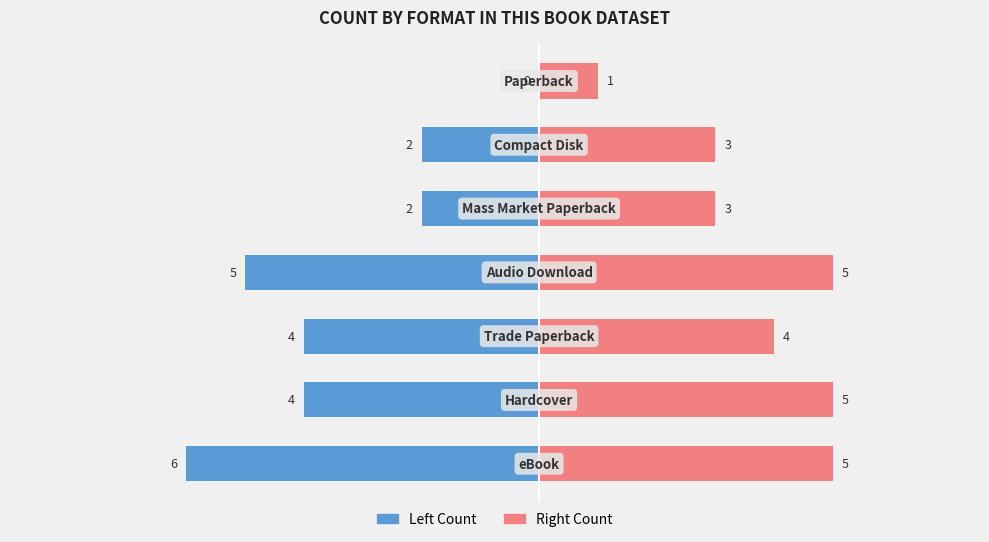

What is the value of the Left (55%) bar at the 2nd from the left?

-4